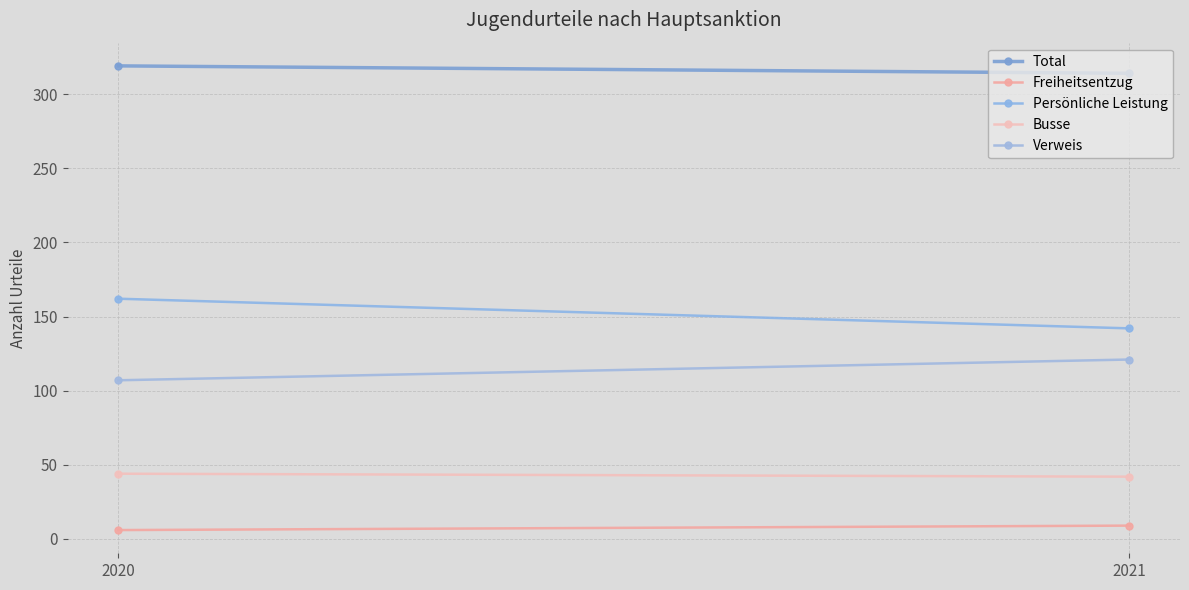

Read the Verweis value at 2020, to the nearest 5.

105